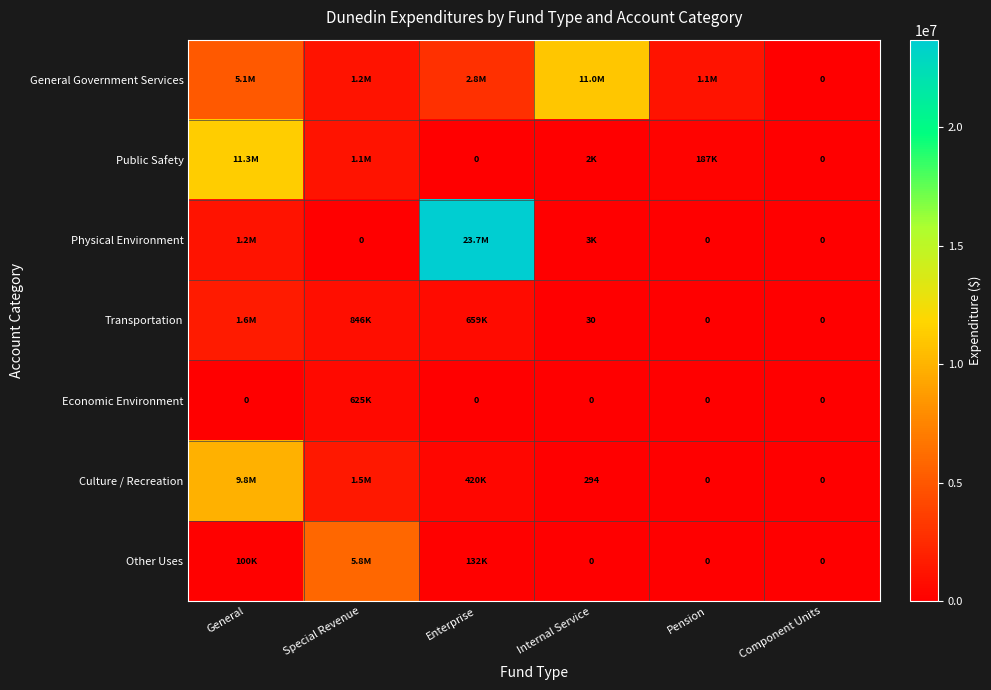

What is the difference between the Transportation values at Component Units and Internal Service?

30